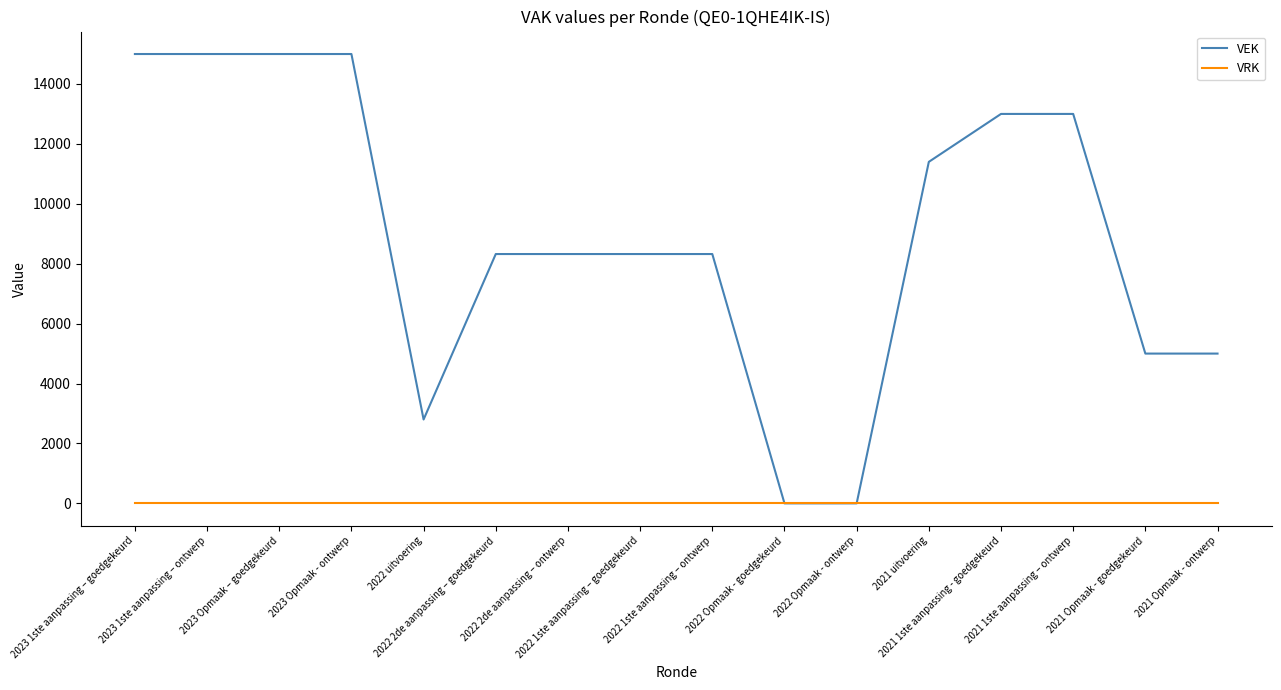

List the series in order of their peak value, highest first.

VEK, VRK